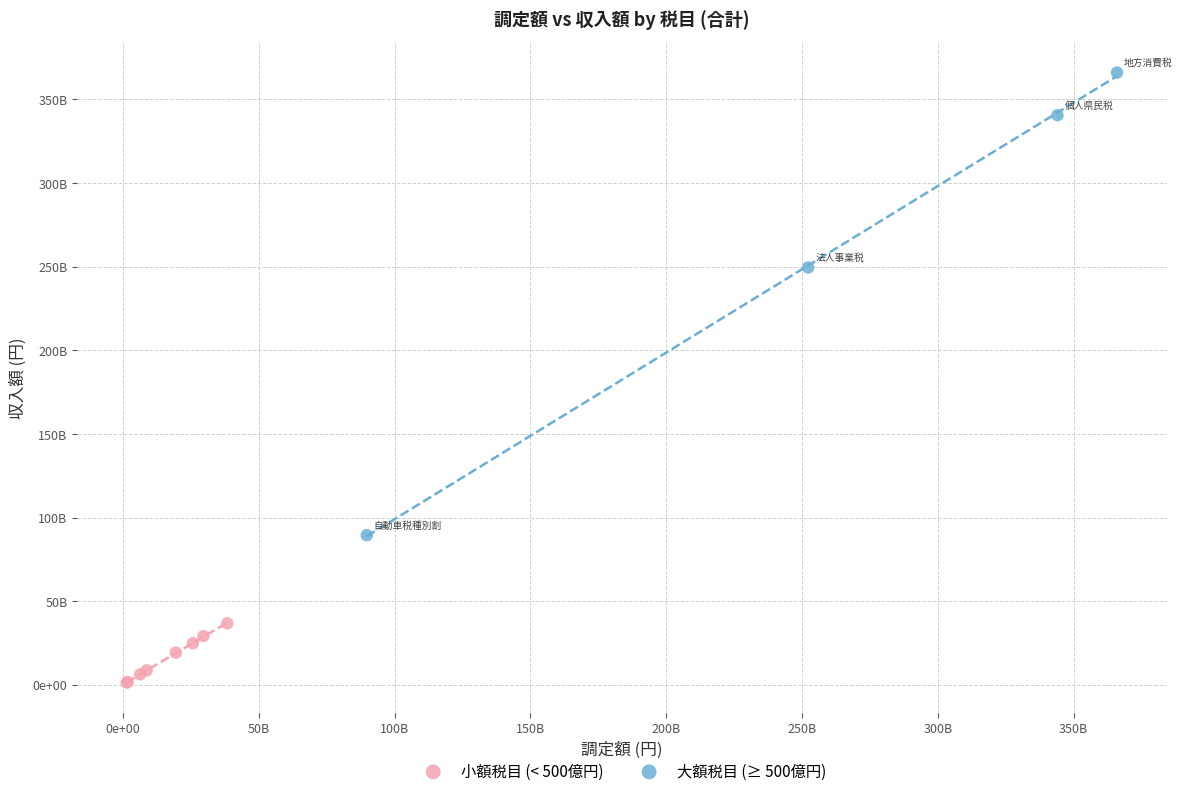

What are all the series names shown in the legend?

小額税目 (< 500億円), 大額税目 (≥ 500億円)